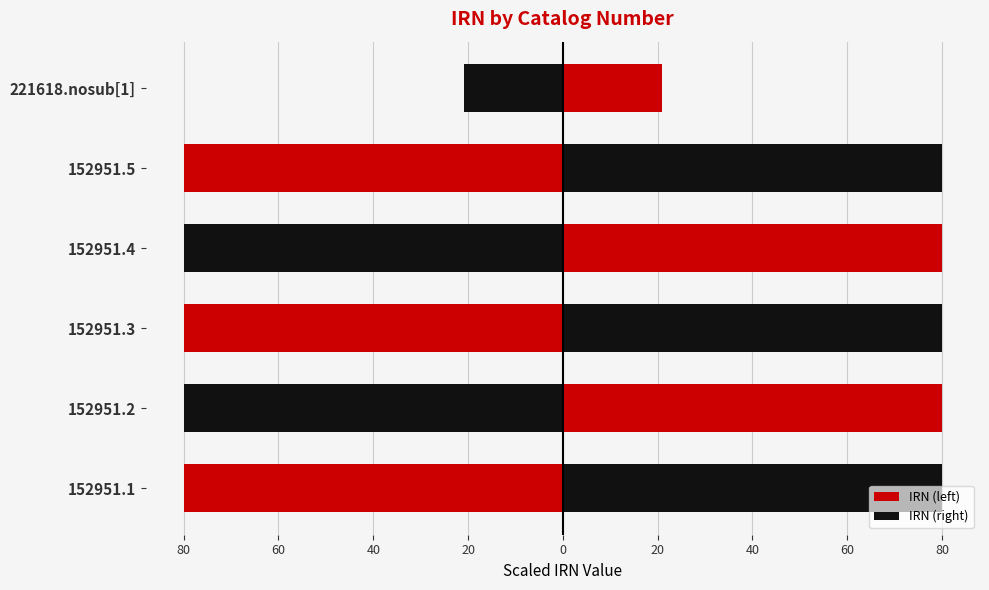

What is the average value of the IRN (right) series?

70.2